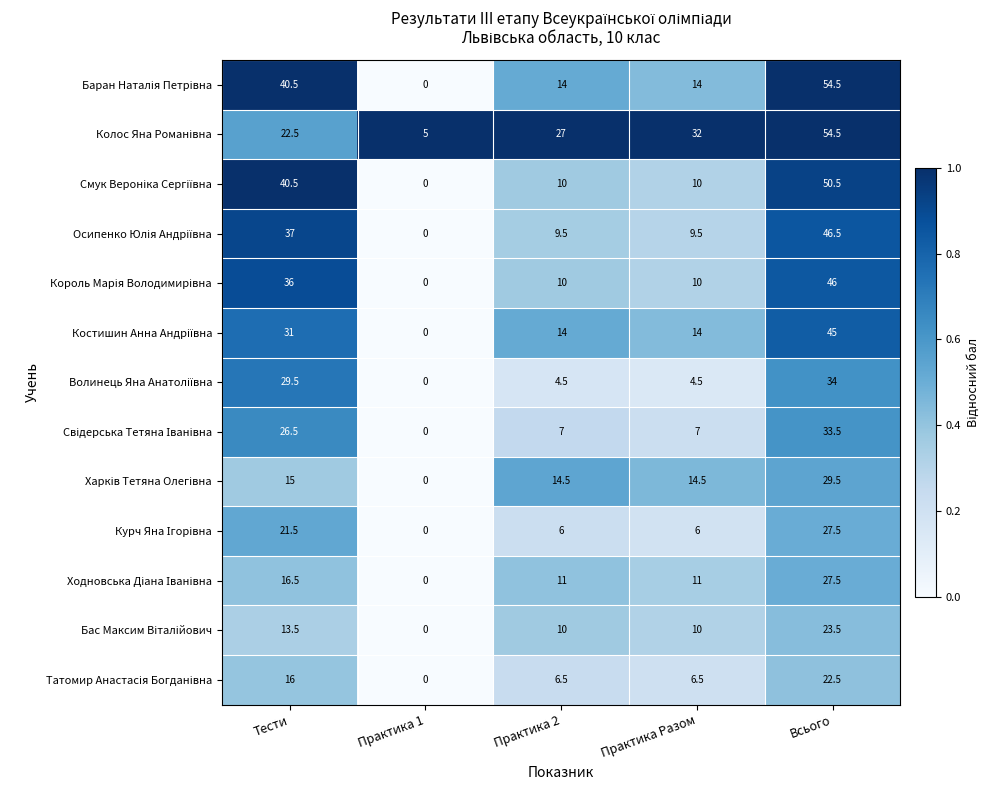

Which label corresponds to the largest value in the chart?

Всього